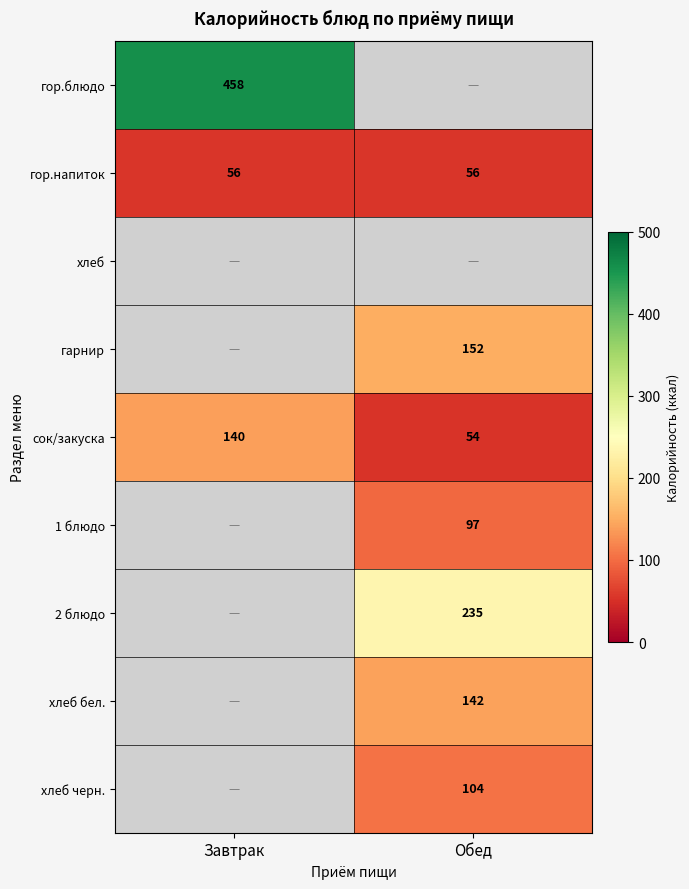

Which category has the lowest value in the сок/закуска series?

Обед